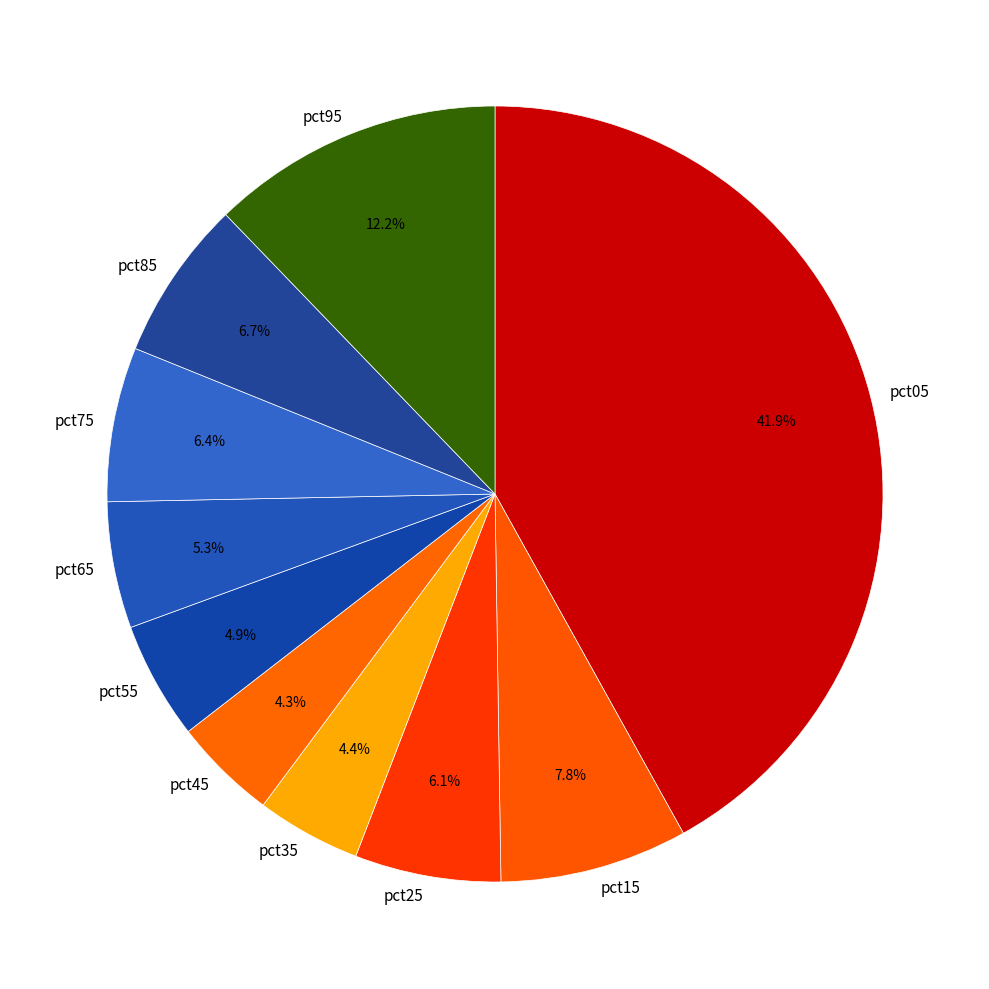

Does pct55 account for over 50% of the chart?

No